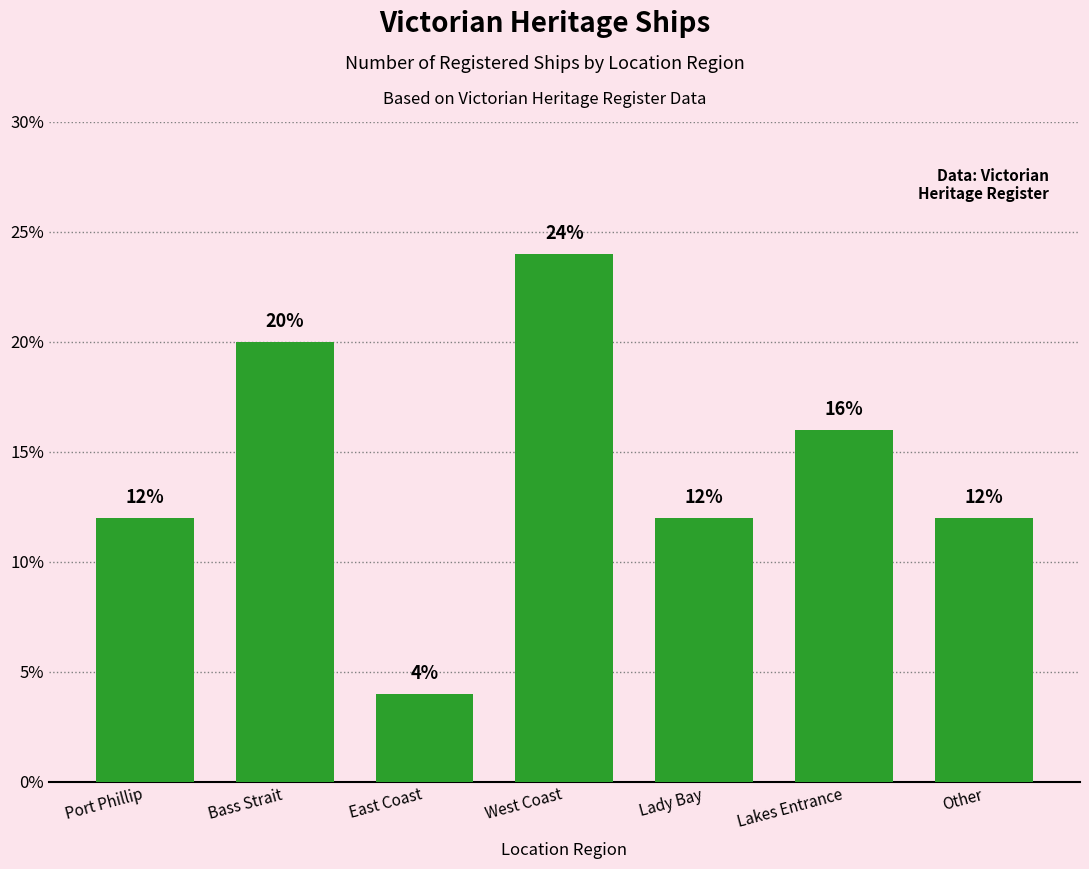

How many series are shown in this chart?

1